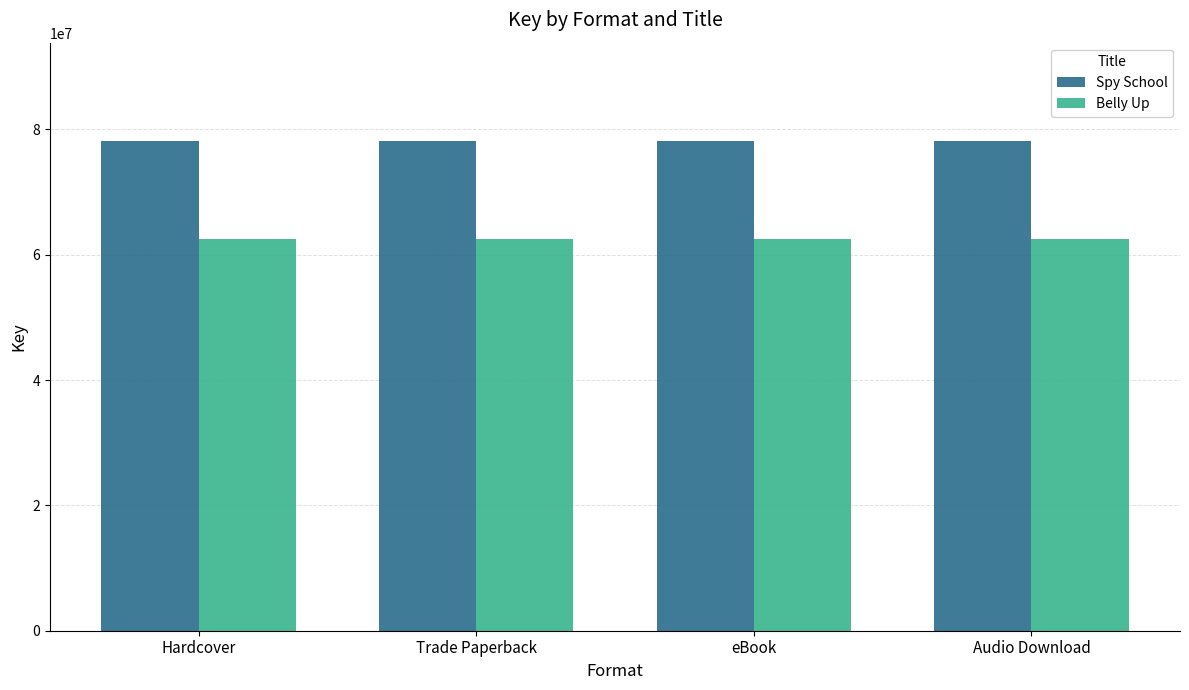

At Hardcover, list the series in order from largest to smallest.

Spy School, Belly Up